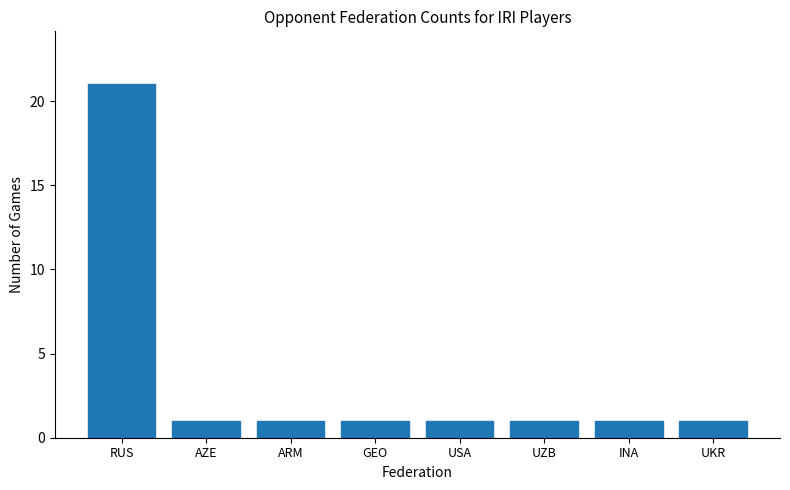

What is the label of the 3rd bar from the left?

ARM